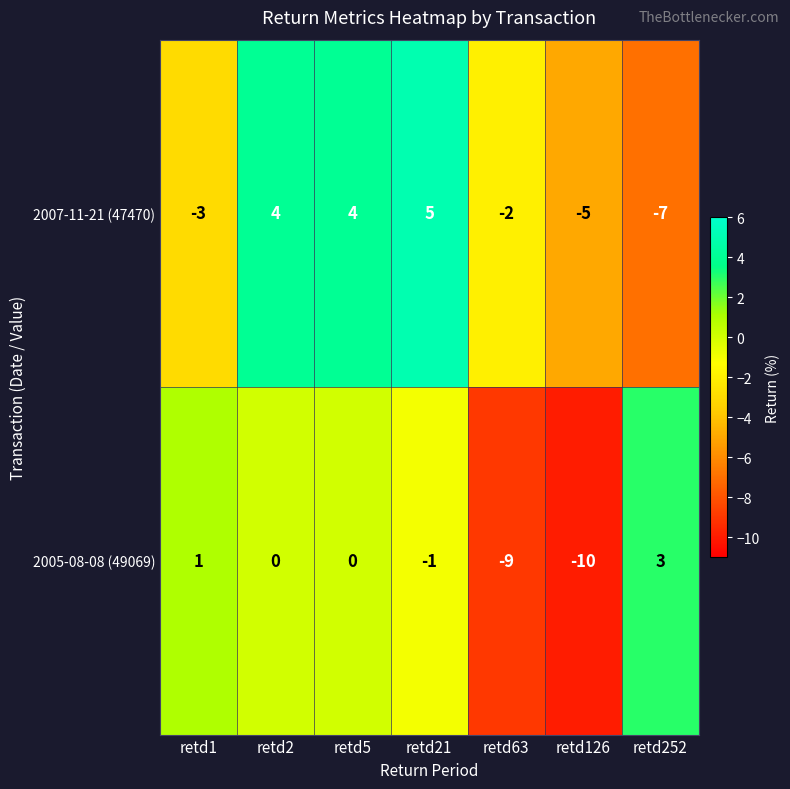

How many data points in 2007-11-21 (47470) are above -2?

3